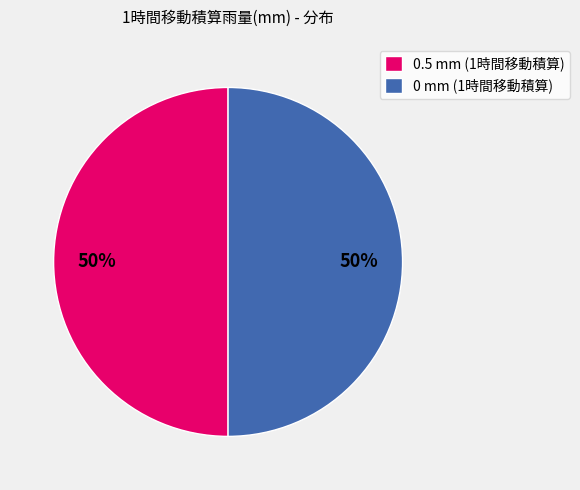

To the nearest percent, what portion does 0 mm (1時間移動積算) represent?

50%